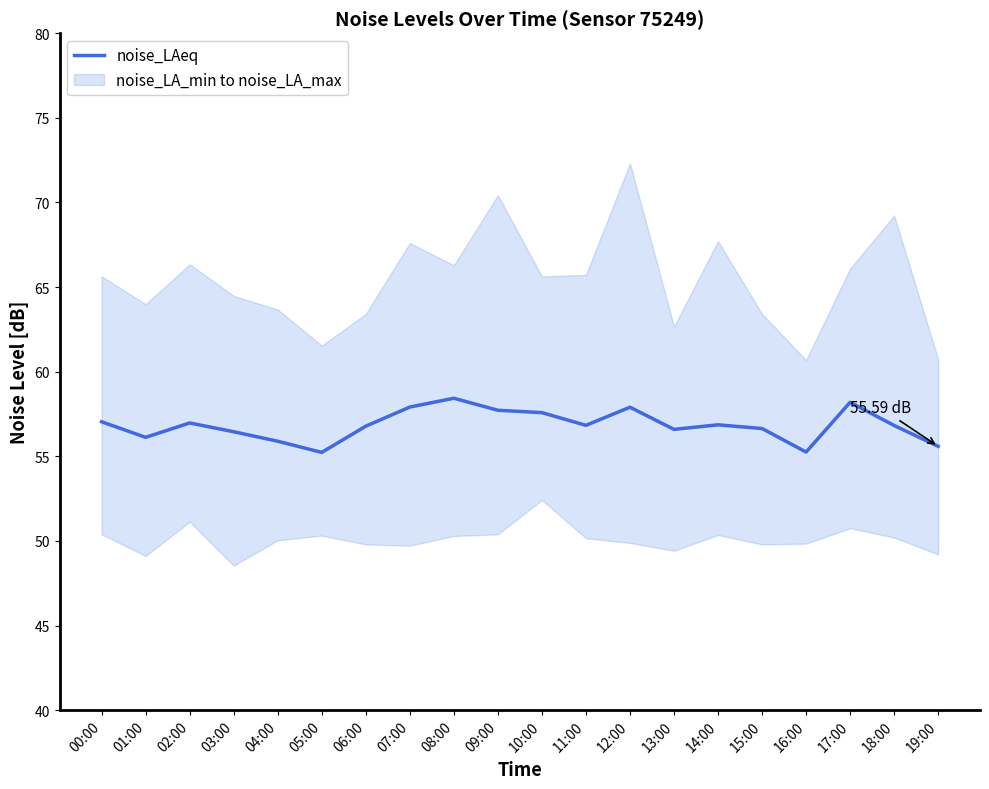

What is the change in value from 02:00 to 03:00?

-0.5